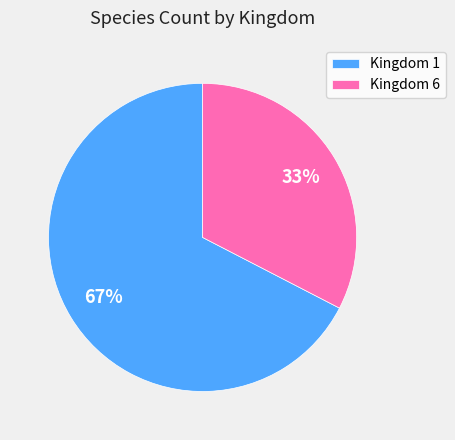

What is the smallest slice in the pie chart?

Kingdom 6